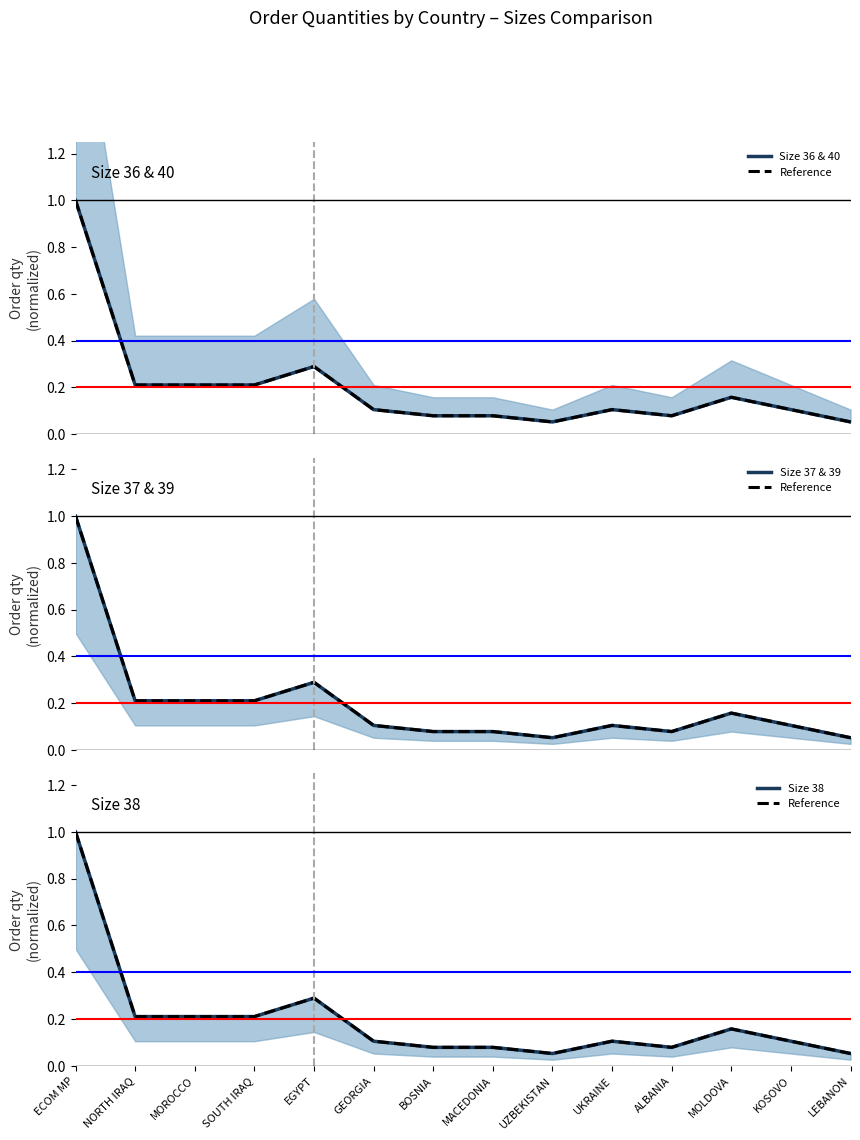

The Reference series shows 0.1 at MACEDONIA. True or false?

True